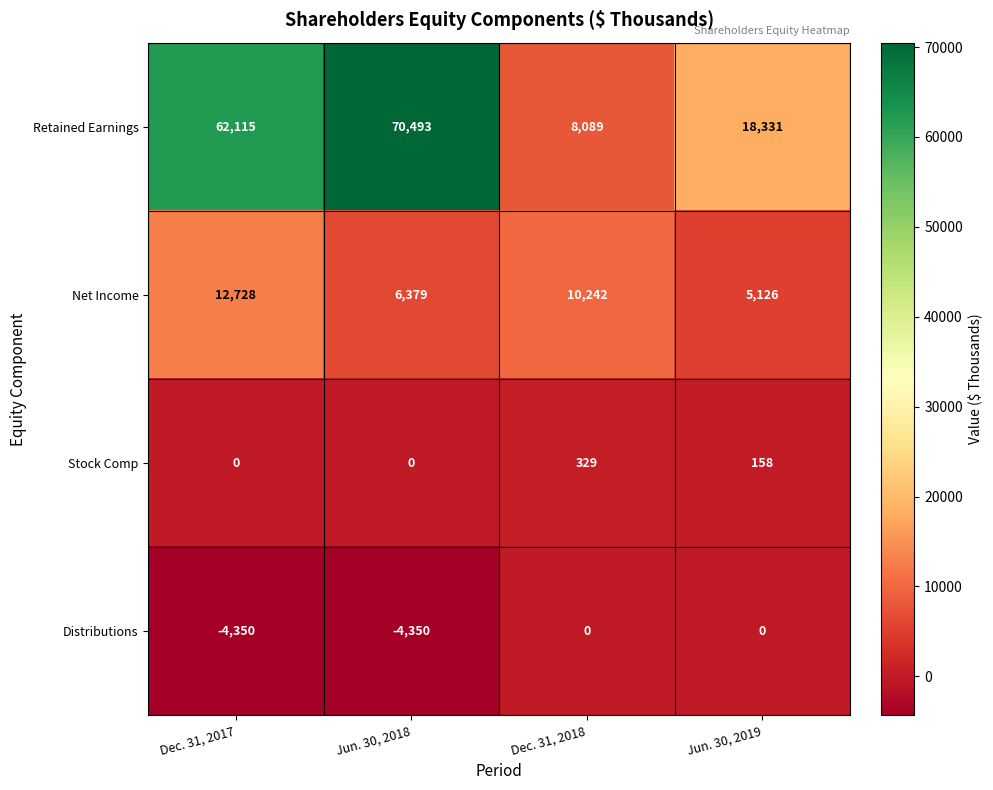

Which series has the largest range (max minus min)?

Retained Earnings